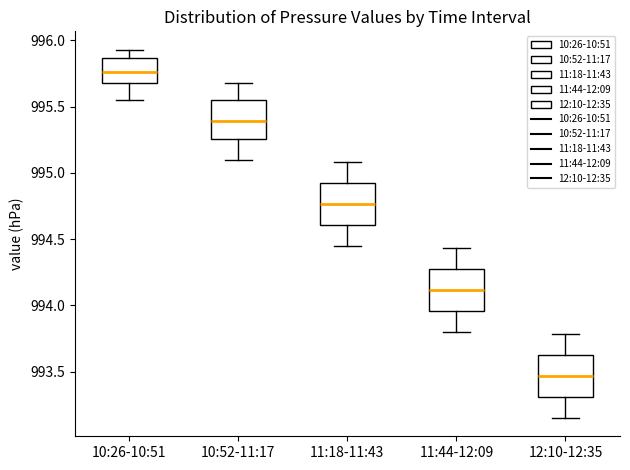

Where is the lower edge of the box for 11:18-11:43 on the y-axis? The values are not printed on the chart, so give them approximately, as read against the axis.

994.60